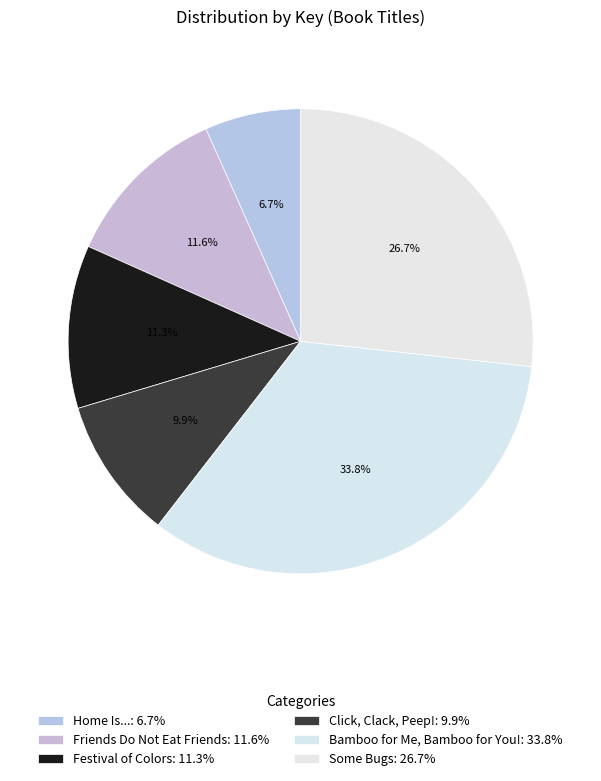

The Some Bugs slice represents 27% of the pie. True or false?

True